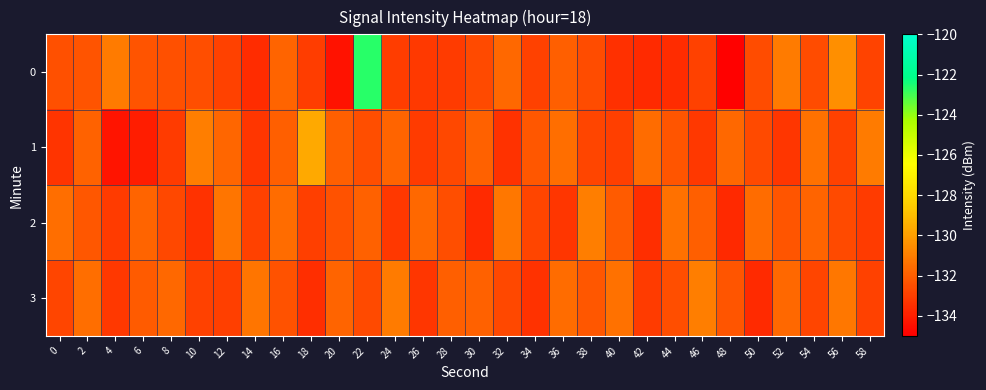

What is the spread (max minus min) of values at 36?

1.8